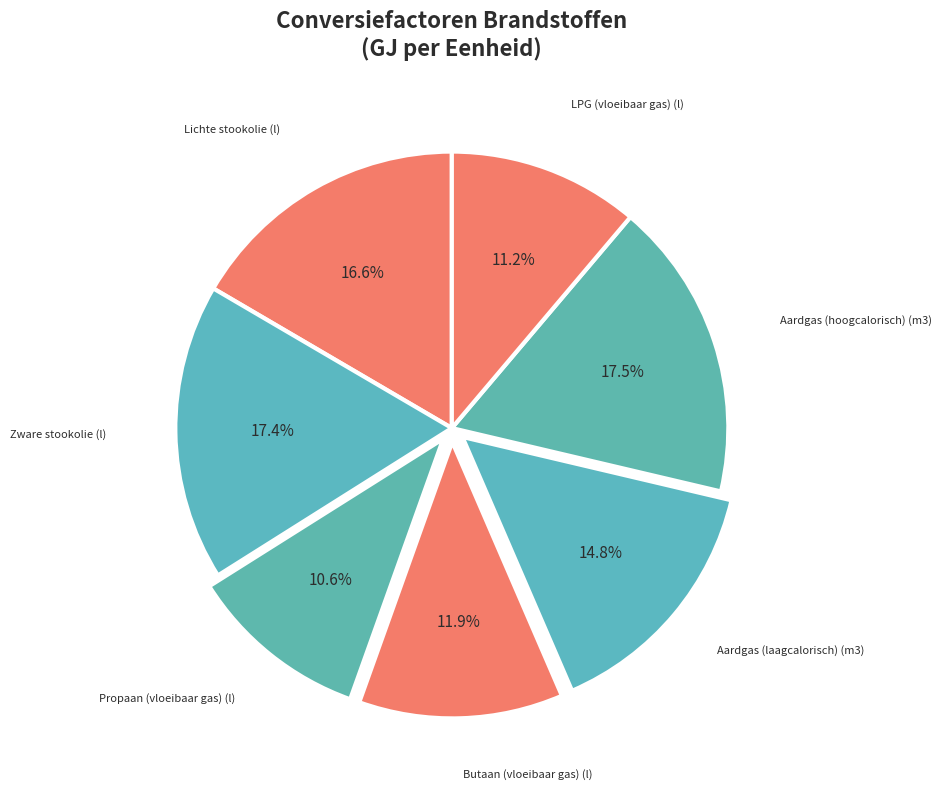

Does Zware stookolie (l) account for over 50% of the chart?

No